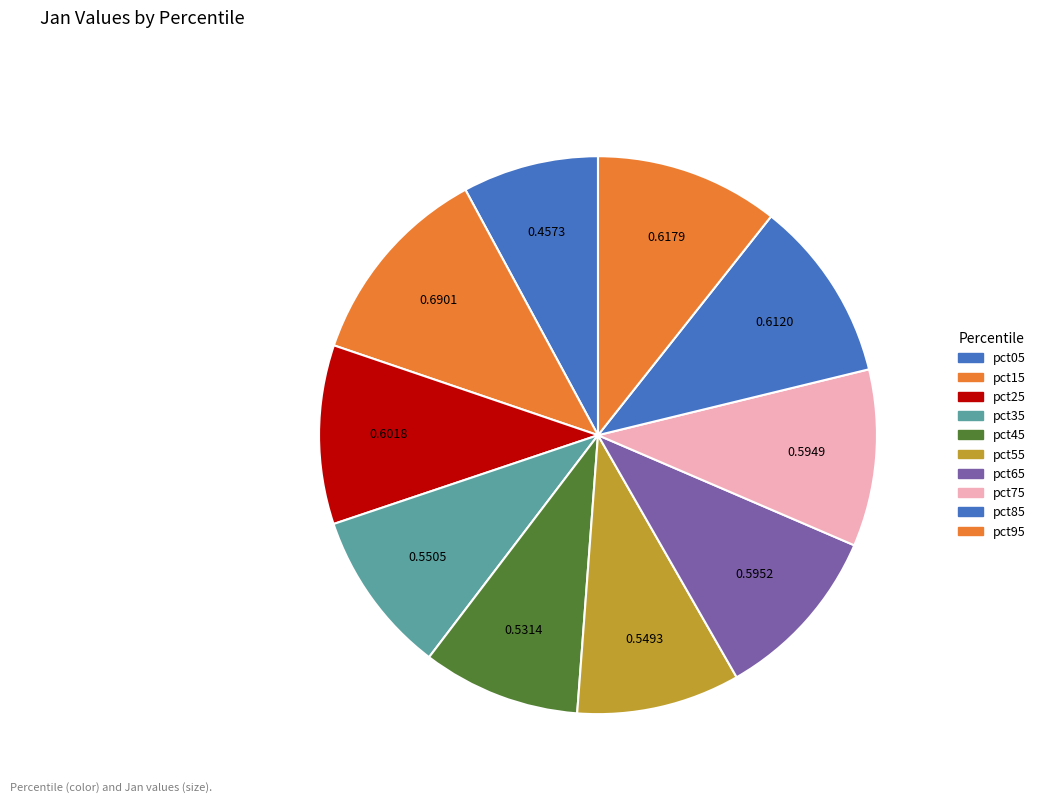

What is the total percentage of pct95 and pct35?

20.1%